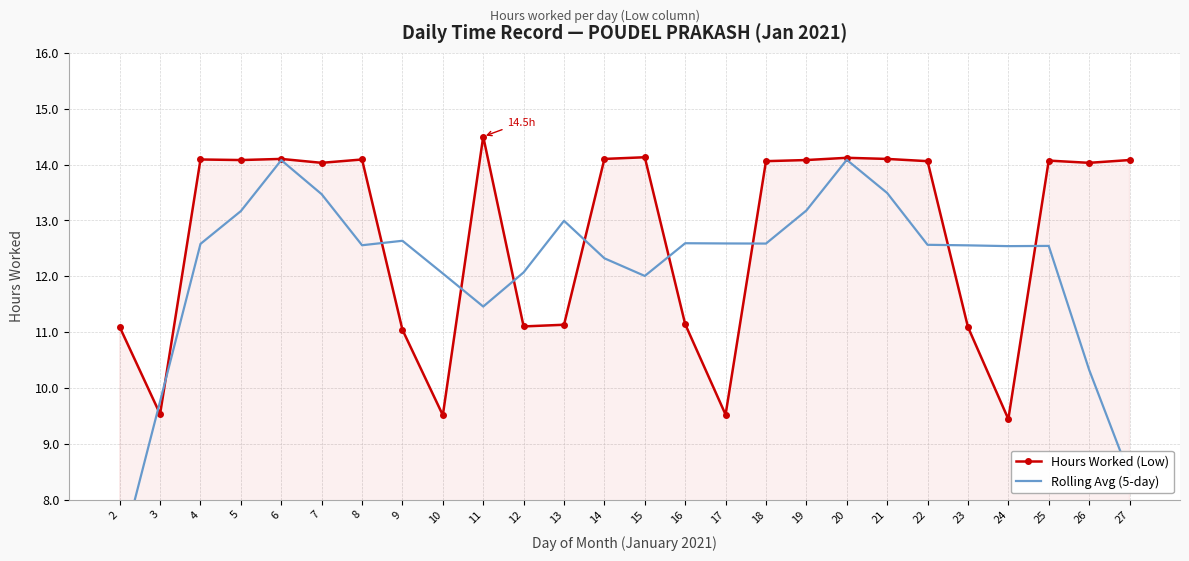

Rank the series by their average value, from lowest to highest.

Rolling Avg (5-day), Hours Worked (Low)